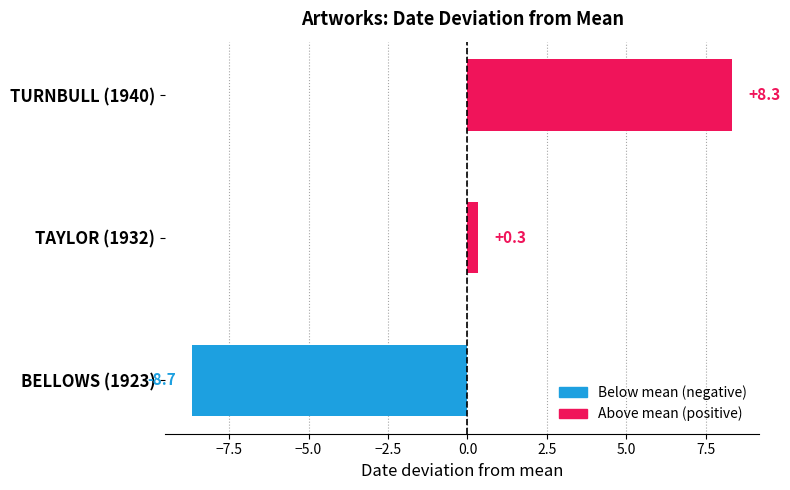

What is the smallest value displayed?

-8.7